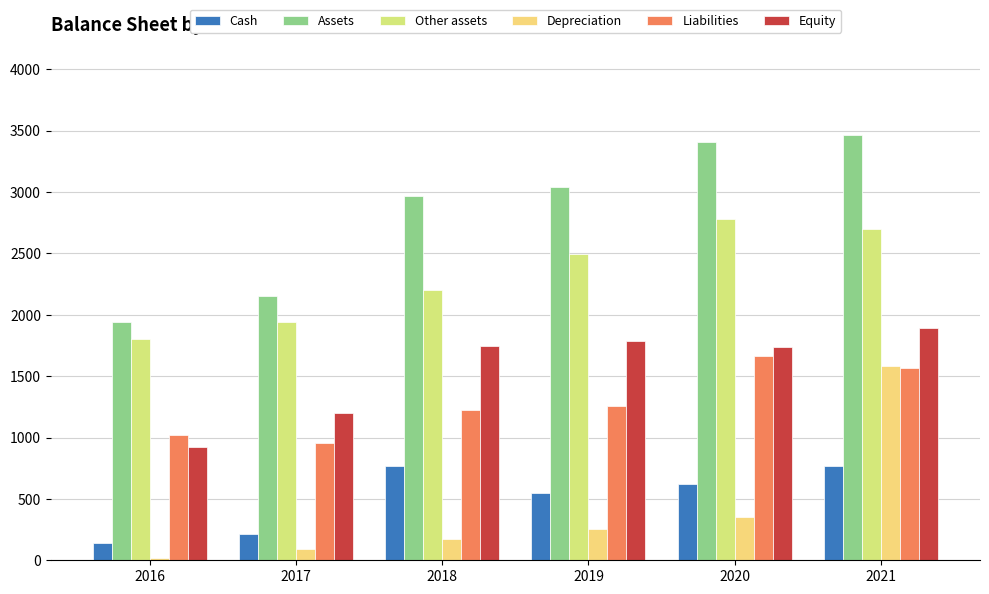

True or false: Cash has a value of 1309 at 2021.

False